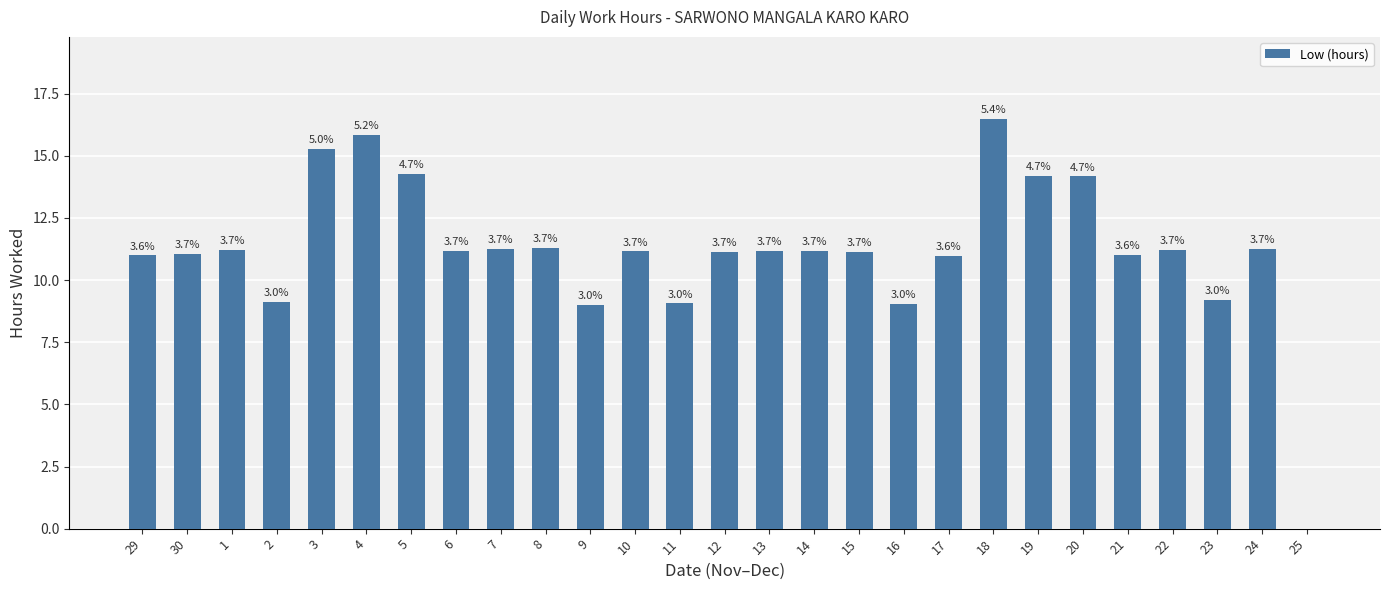

How many bars are there in total?

27